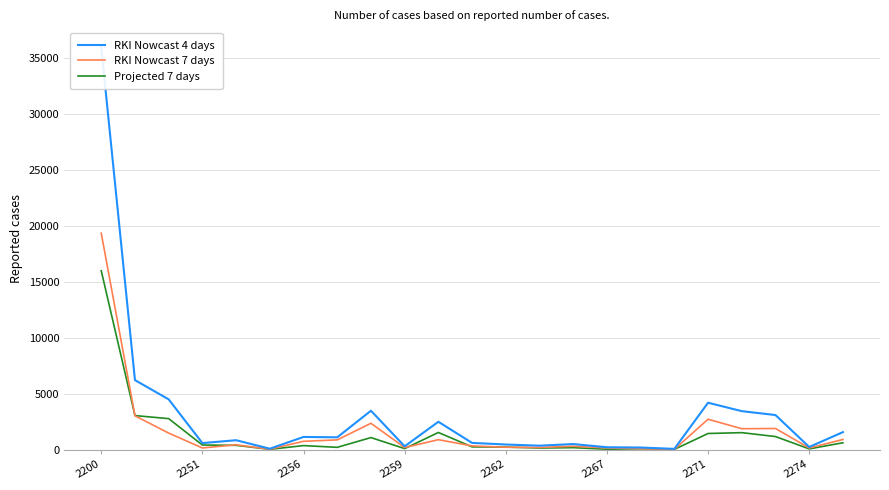

The Projected 7 days series shows 27167 at 2200. True or false?

False